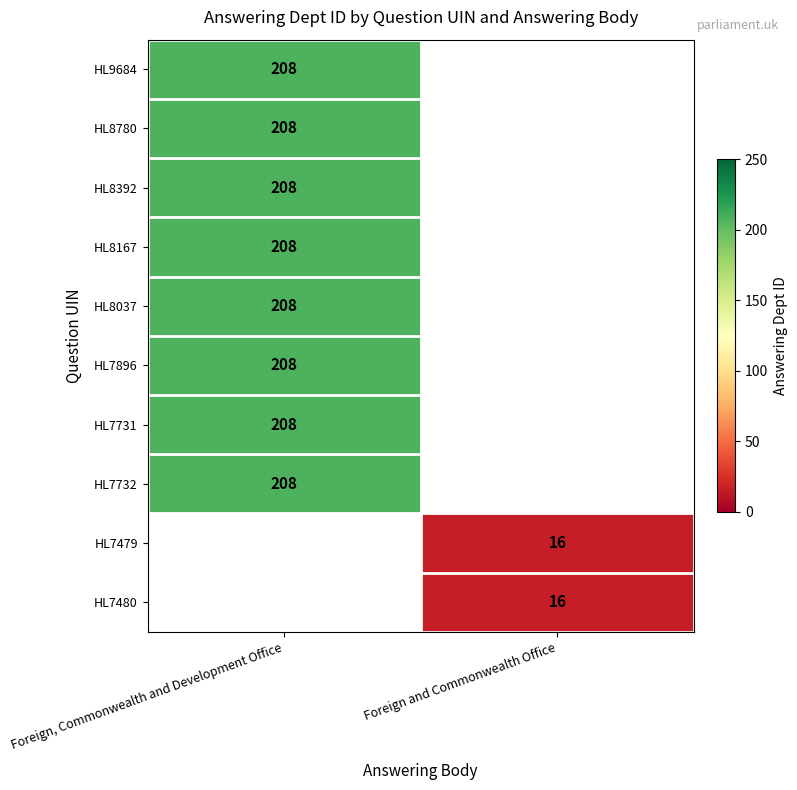

The HL8392 series shows 357 at Foreign, Commonwealth and Development Office. True or false?

False